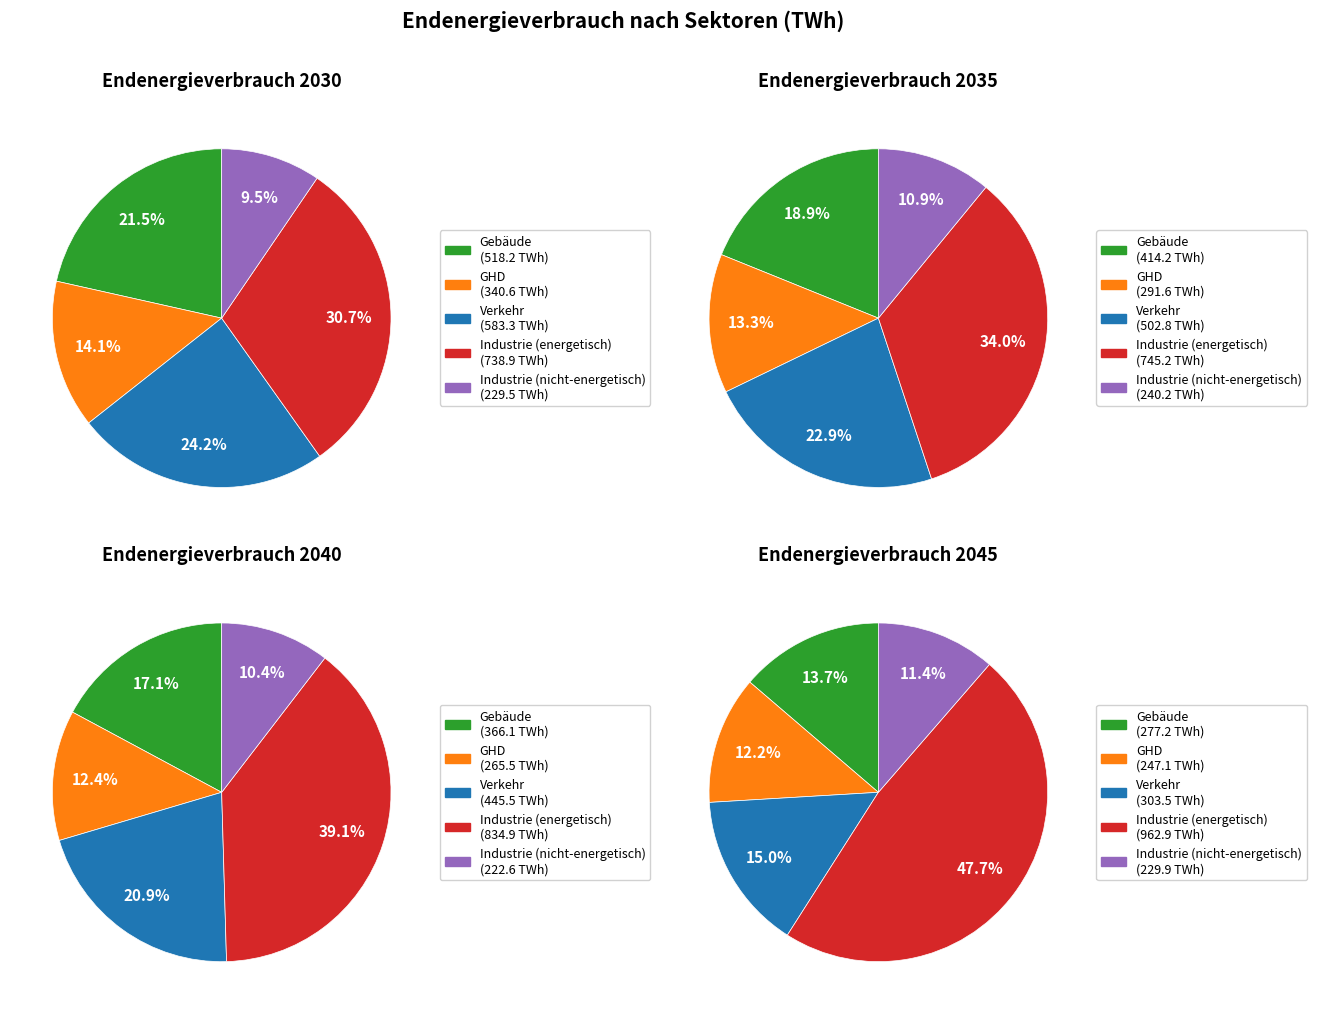

Rank the series at 3 from highest to lowest value.

Industrie (energetisch), Verkehr, Gebäude, GHD, Industrie (nicht-energetisch)